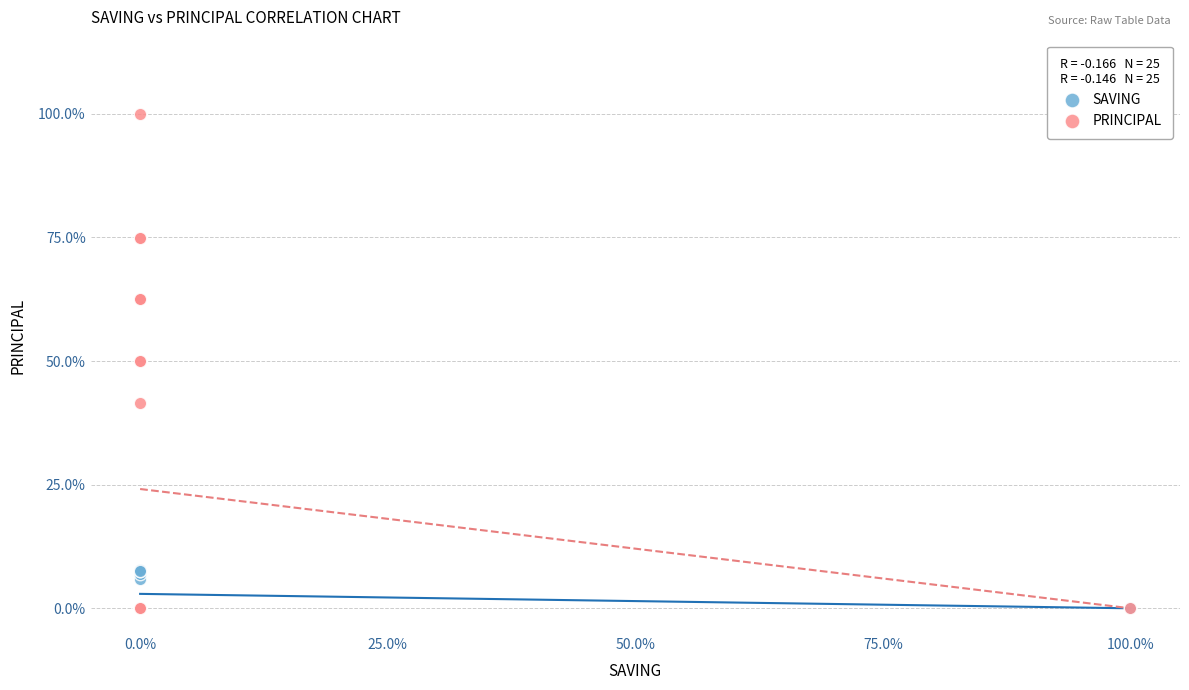

What are all the series names shown in the legend?

SAVING, PRINCIPAL